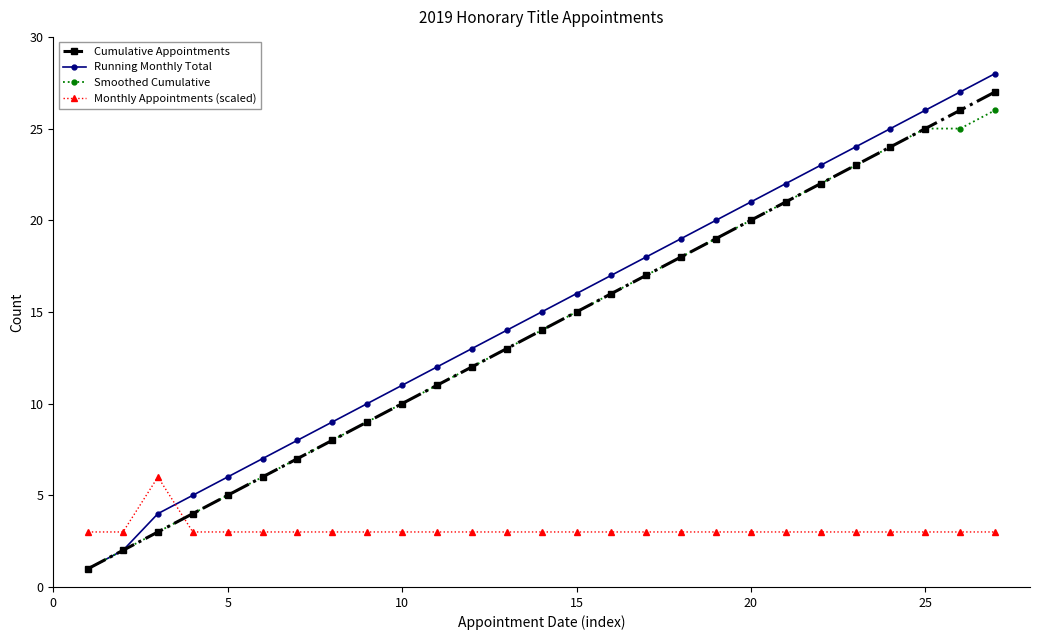

How many data points in Cumulative Appointments are less than 14?

13